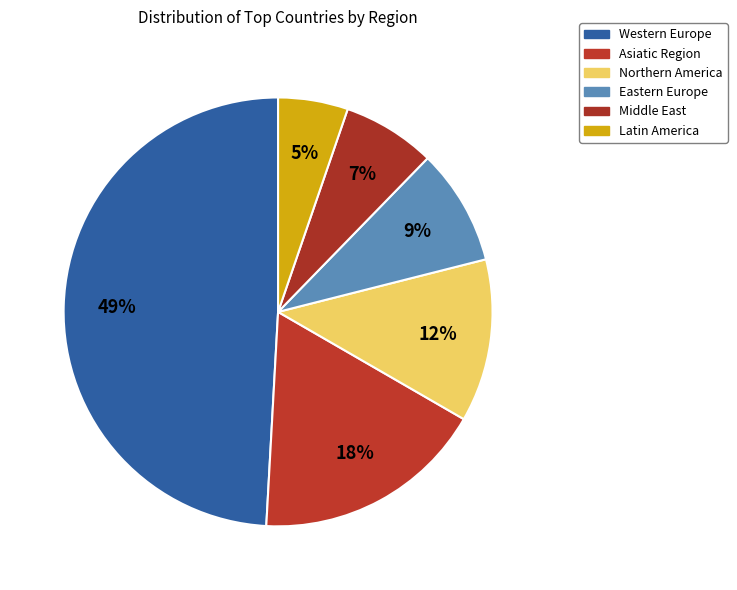

How much of the chart is everything except Asiatic Region?

82.5%